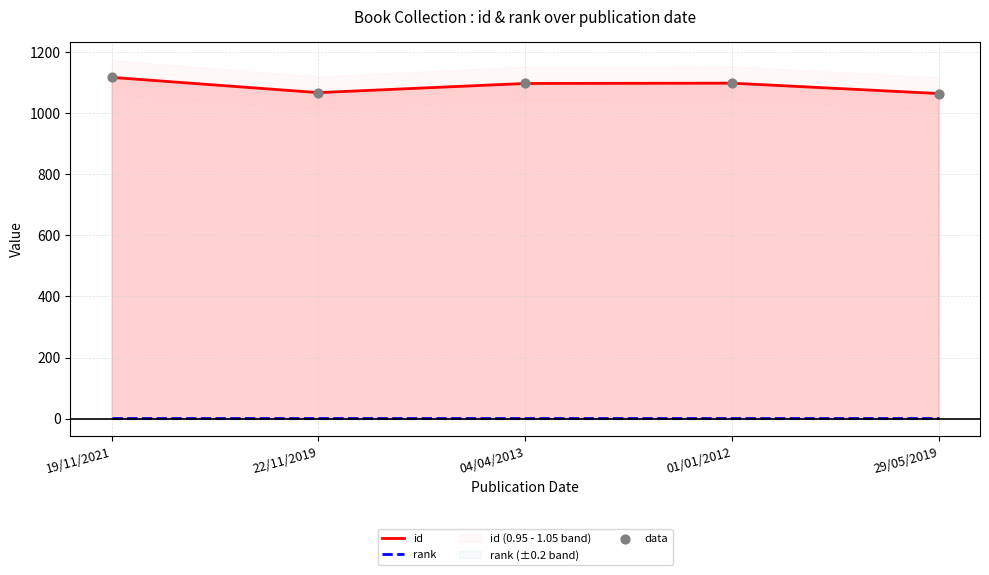

Which series has the largest Y range (max minus min)?

id